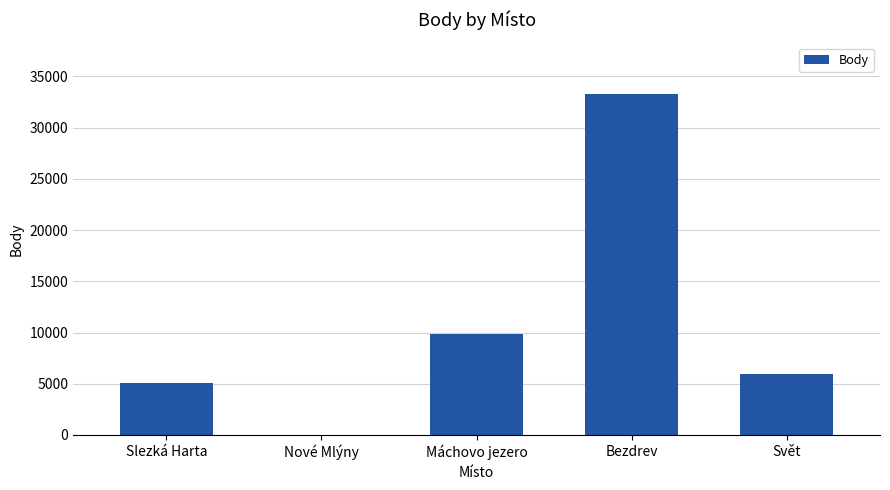

The chart shows a value of 9823 at Máchovo jezero. True or false?

True